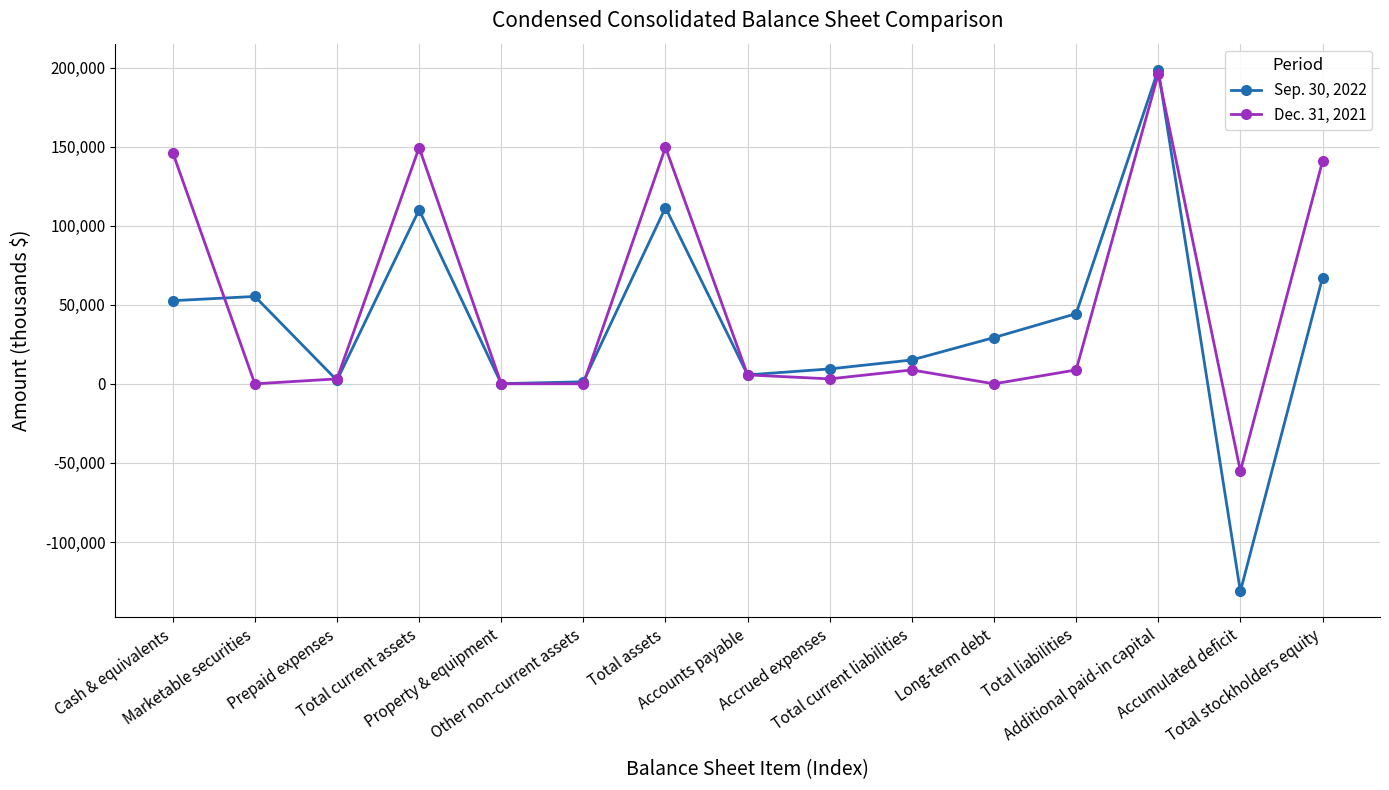

Which series ends up on top after the final intersection of Dec. 31, 2021 and Sep. 30, 2022?

Dec. 31, 2021